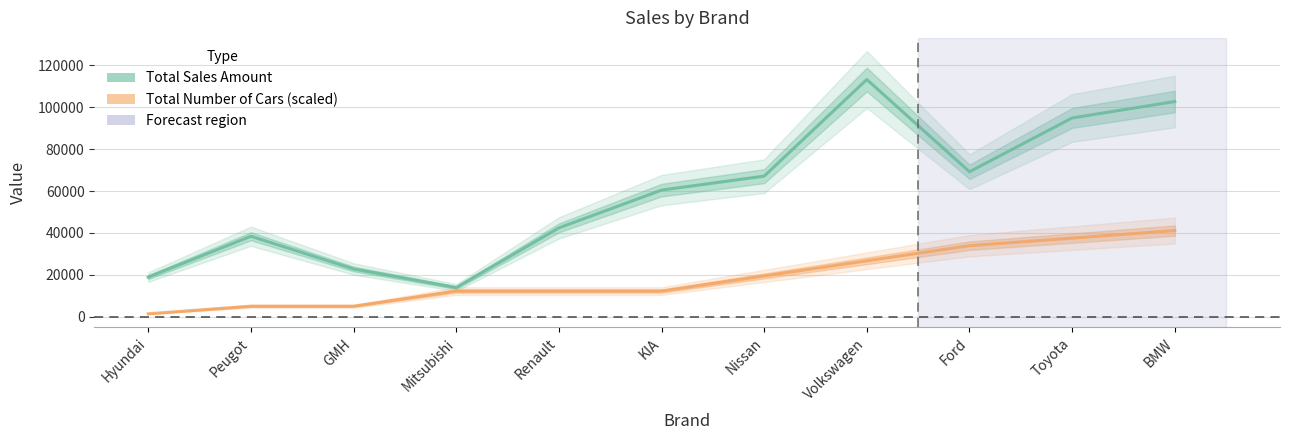

What is the spread (max minus min) of values at Peugot?

33407.8